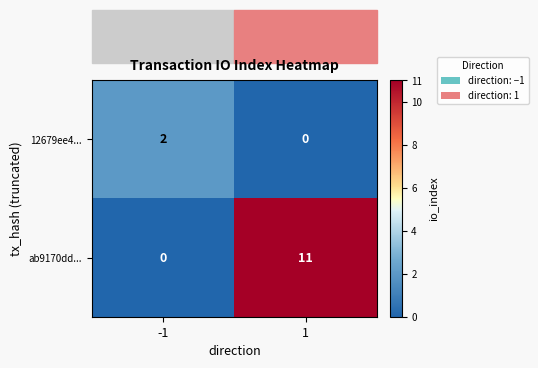

Which label corresponds to the largest value in the chart?

1